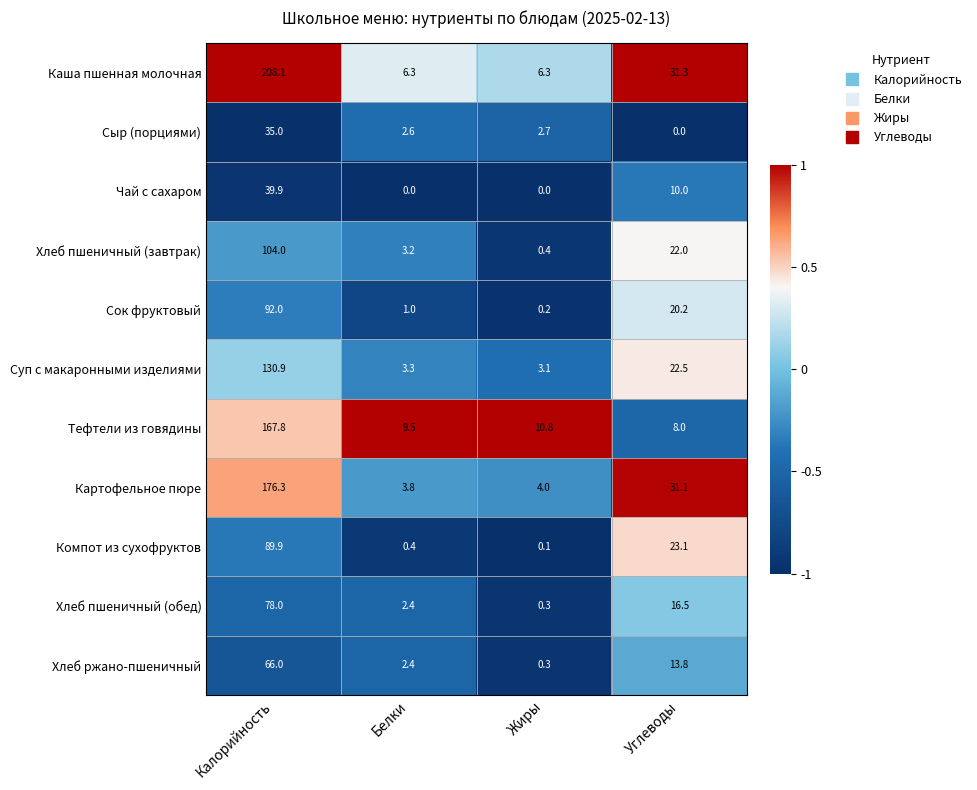

Where is Чай с сахаром nearest to the value 19?

Углеводы